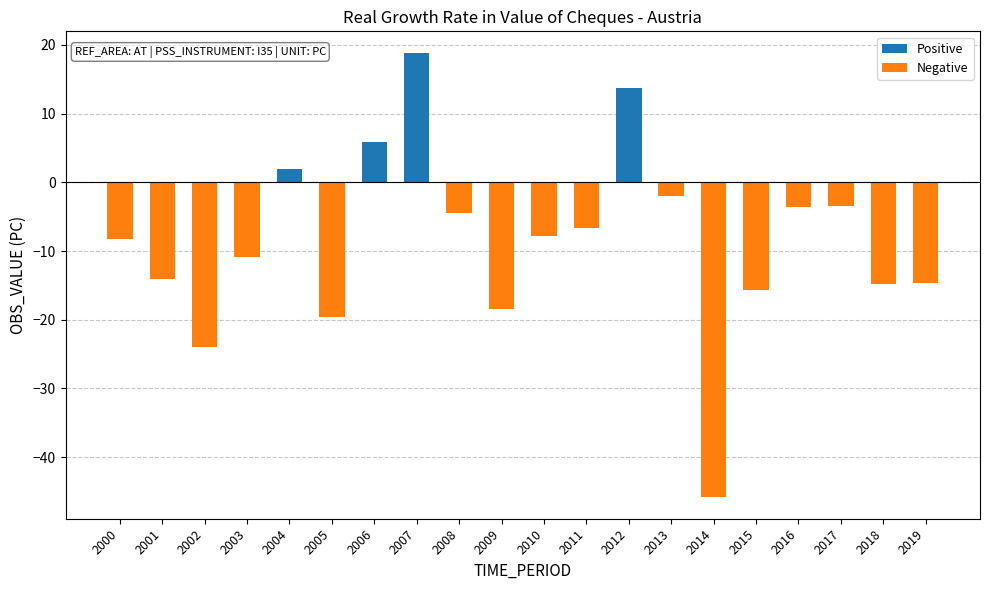

What is the value of the 6th bar from the left?

-19.6